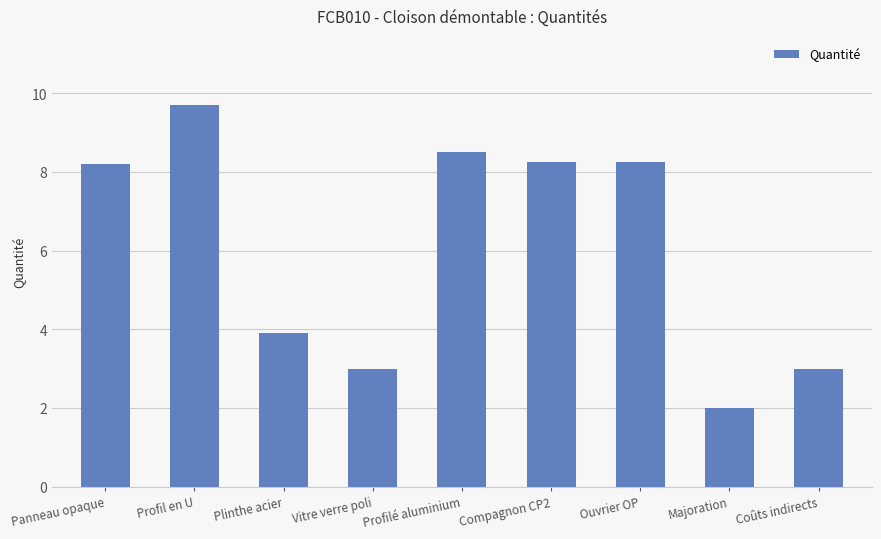

Count the number of categories in the chart.

9